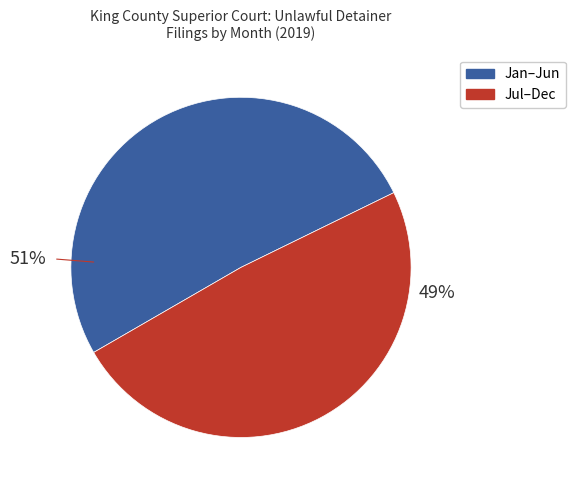

Is there any slice that represents more than half of the pie?

Yes